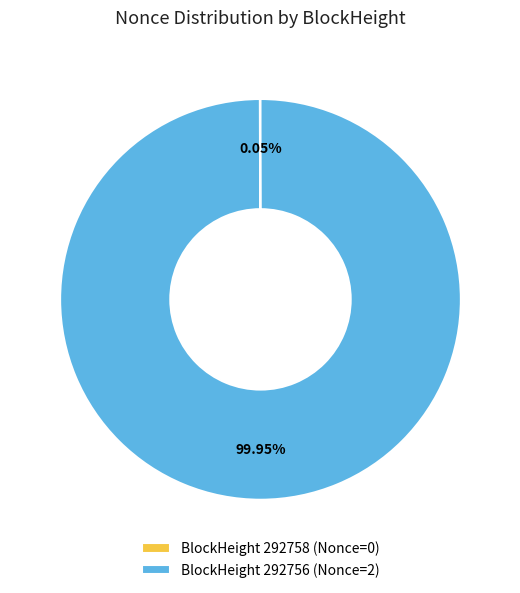

Does any single category account for the majority?

Yes